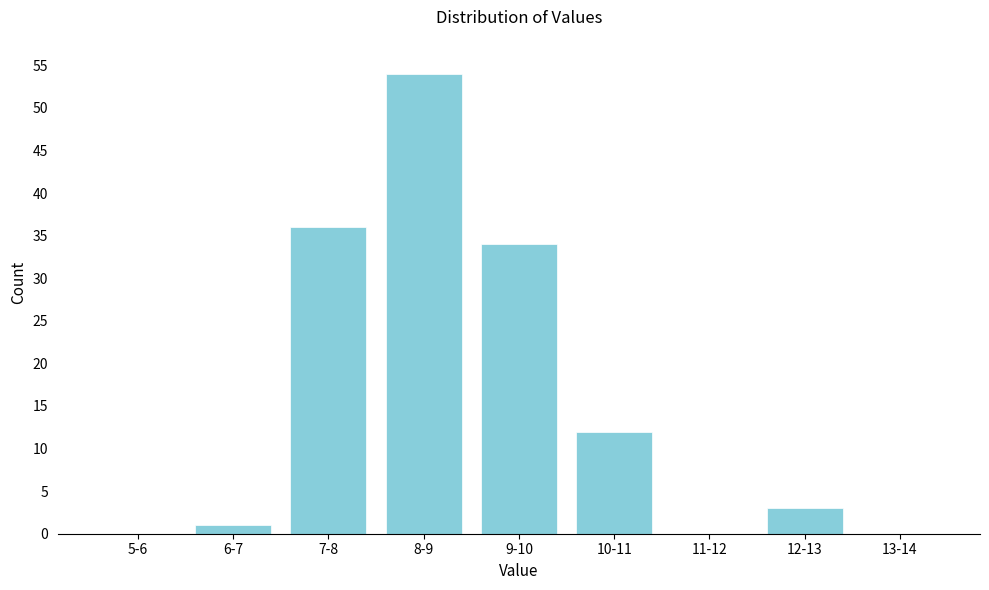

Reading right to left, what are all the values shown in this chart?

13-14=0	12-13=3	11-12=0	10-11=12	9-10=34	8-9=54	7-8=36	6-7=1	5-6=0